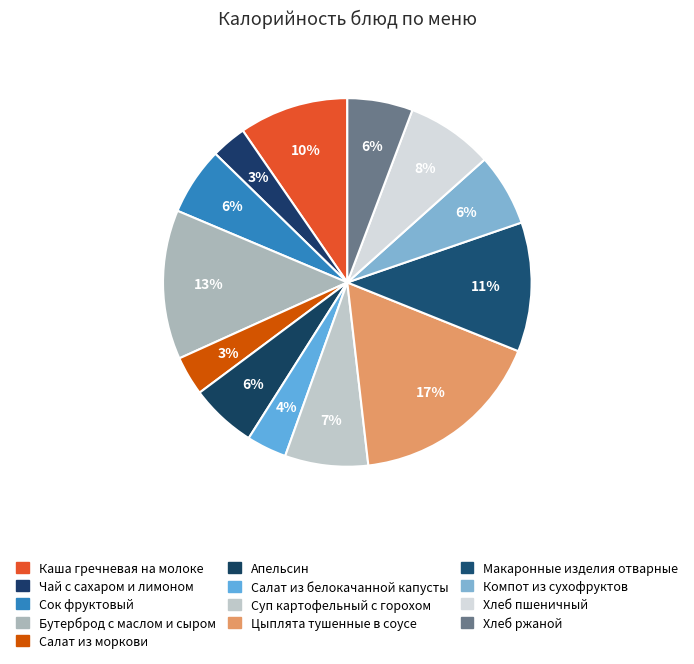

To the nearest percent, what is the difference between the largest and smallest slice percentages?

14%